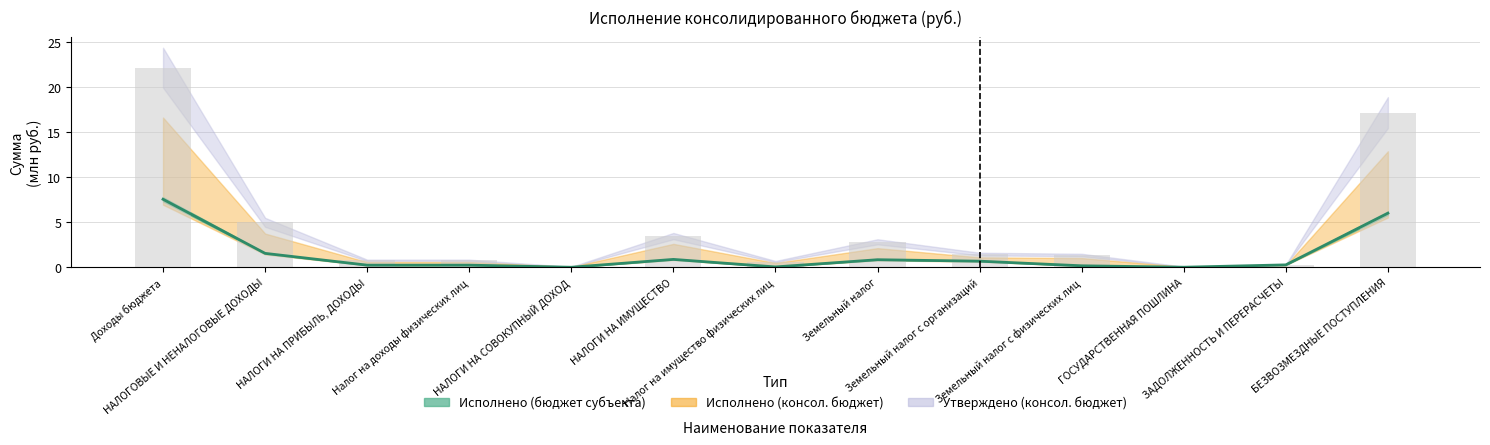

Is it true that Утверждено (бюджет субъекта) equals 0.0 at ГОСУДАРСТВЕННАЯ ПОШЛИНА?

False